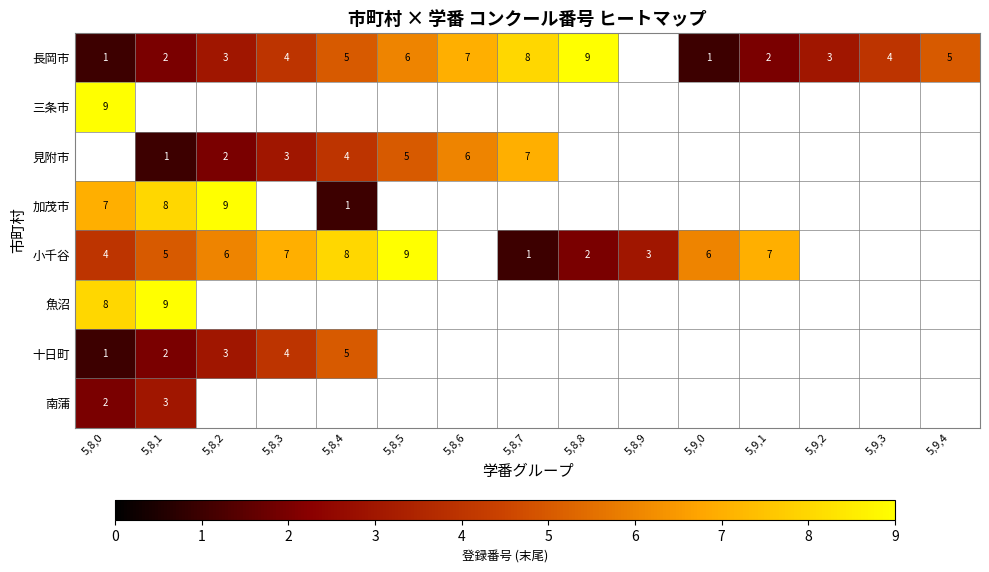

What is the difference between the highest and lowest values at 5,8,6?

1.0